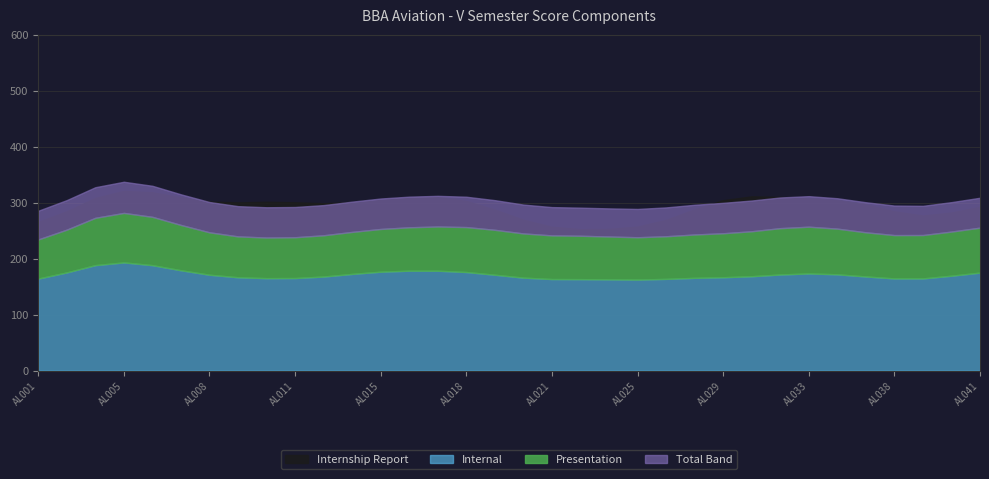

At which category does the chart reach its minimum across all series?

10SU21AL001